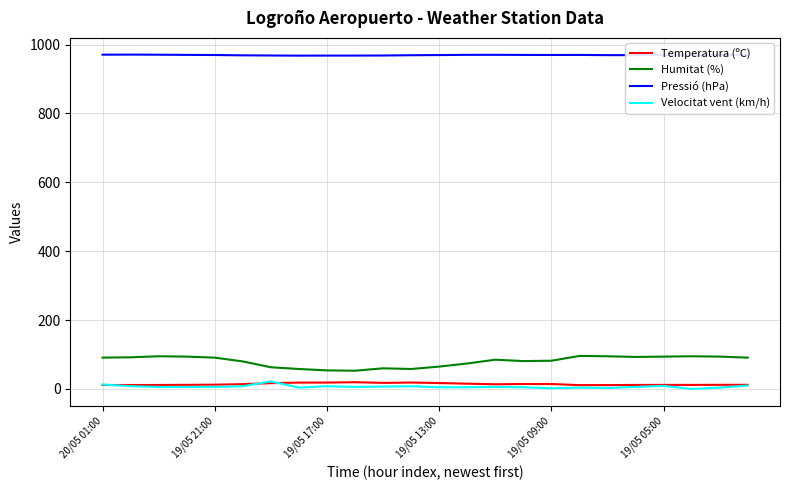

What is the greatest value displayed?

970.8